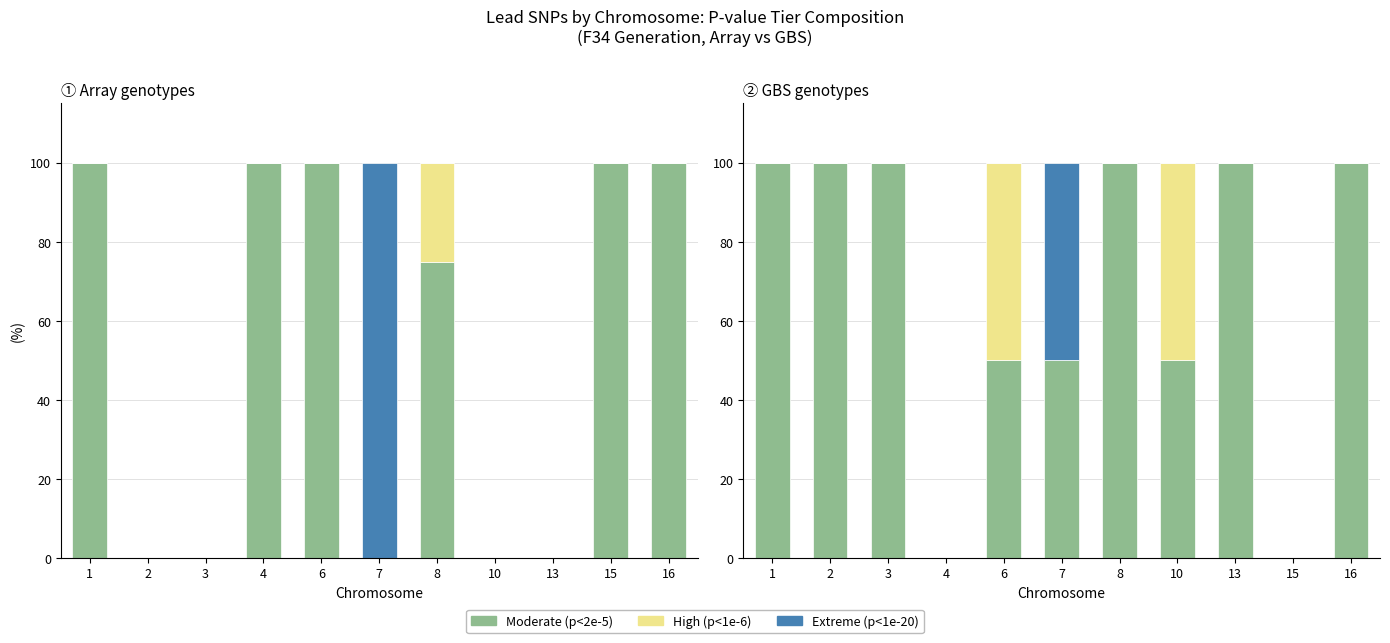

At 16, list the series in order from largest to smallest.

Moderate (p<2e-5), High (p<1e-6), Extreme (p<1e-20)